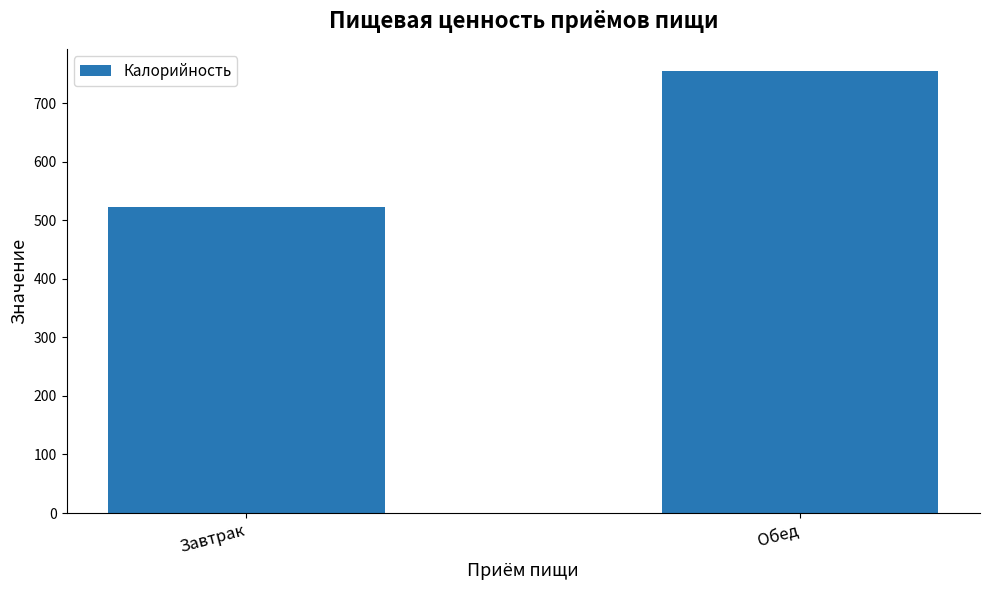

Reading left to right, transcribe all the data shown in this chart.

Завтрак=522.6	Обед=754.9